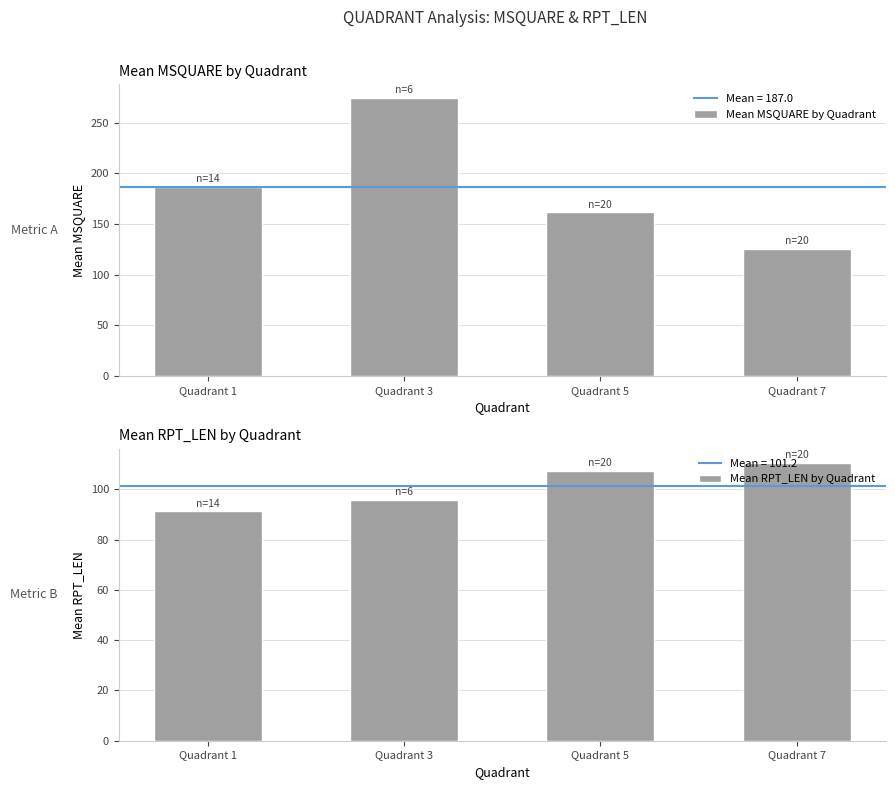

What is the difference between the second highest and minimum values in the Mean RPT_LEN by Quadrant series?

16.0